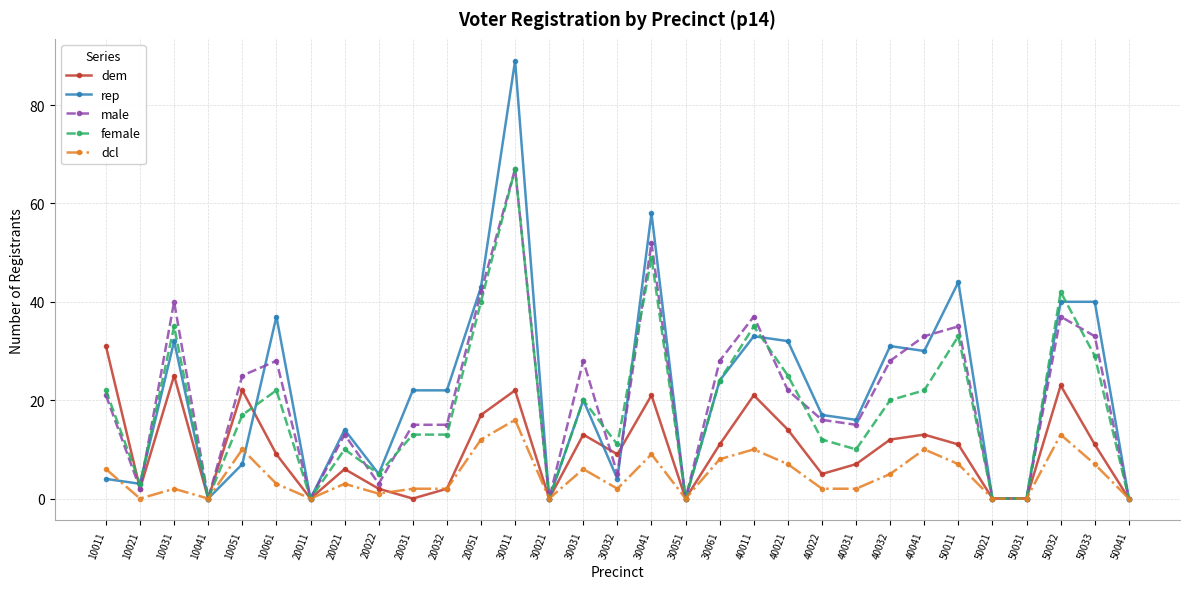

How many values in the male series are below 21?

15